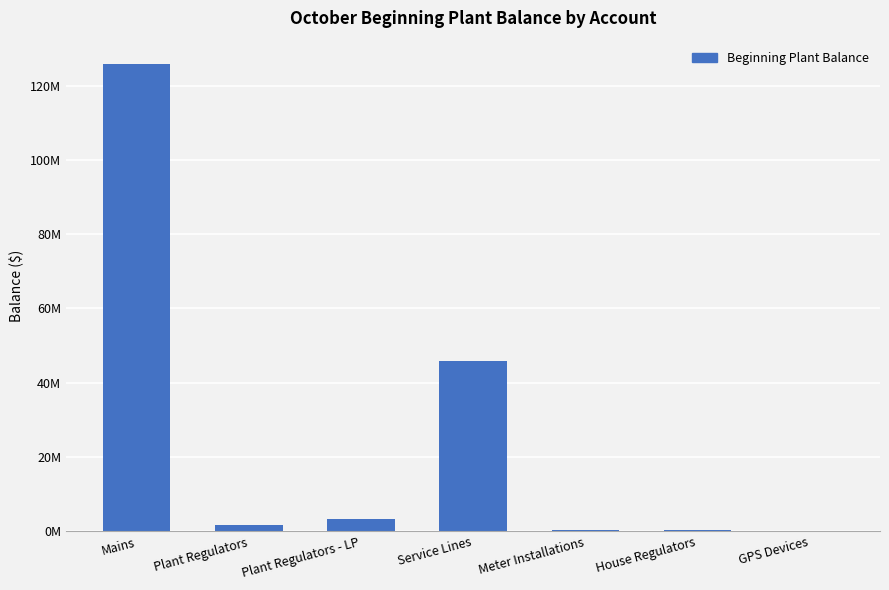

Are the bars horizontal?

No